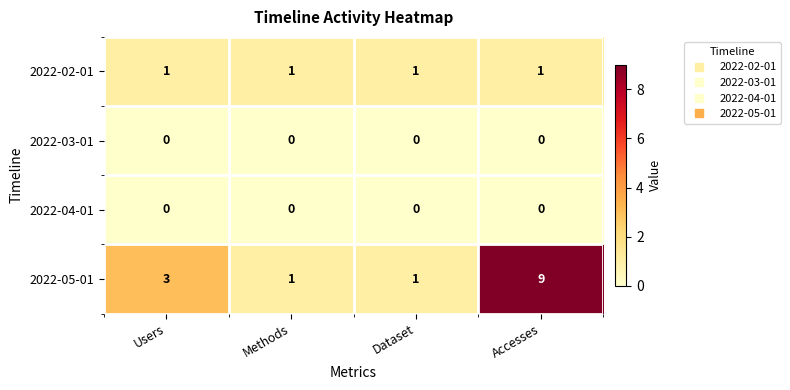

How many 2022-05-01 values are between 1 and 9?

4